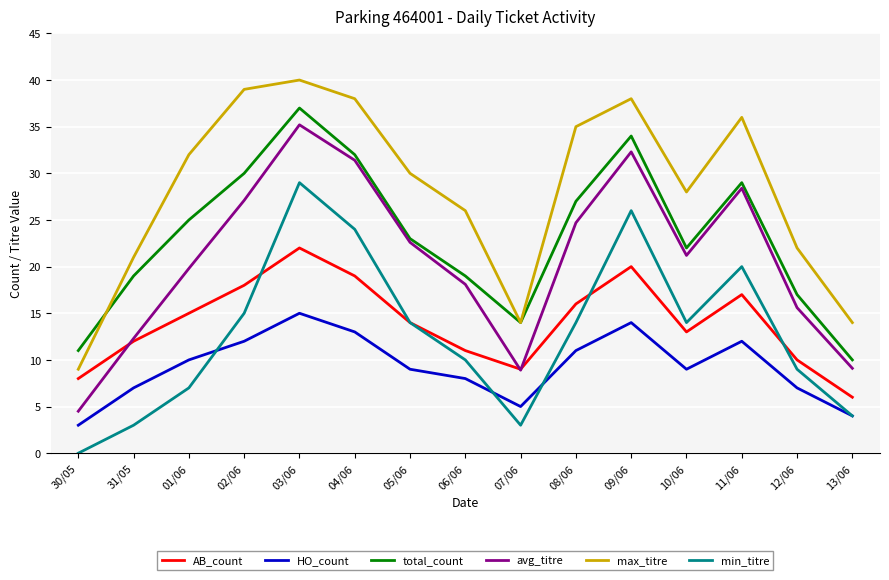

What is the sum of all avg_titre values?

311.2